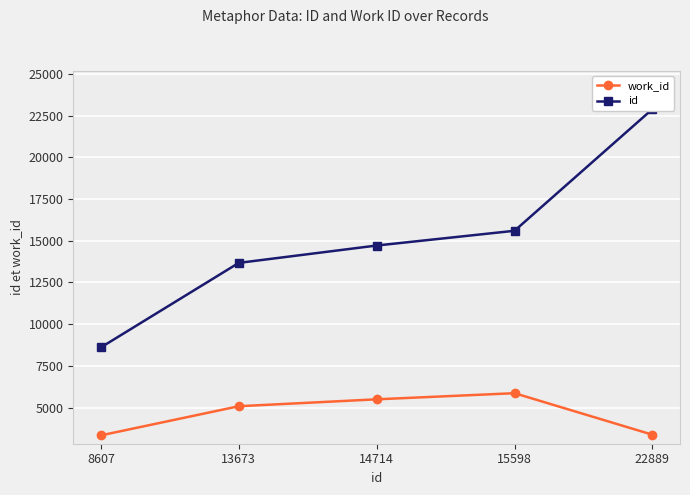

At which category is the sum across all series the highest?

22889